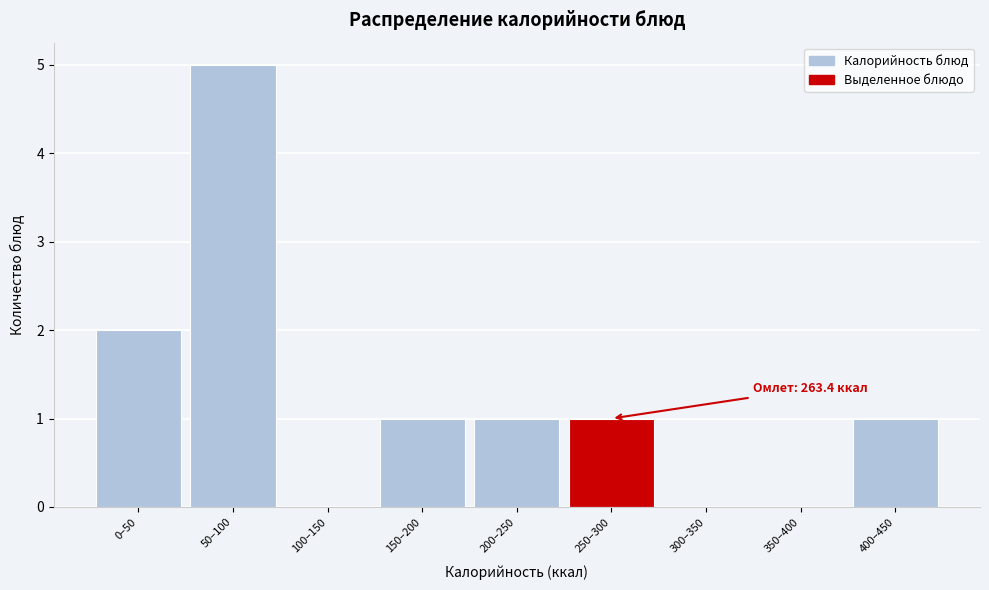

Reading left to right, extract all data points from this chart.

0–50=2	50–100=5	100–150=0	150–200=1	200–250=1	250–300=1	300–350=0	350–400=0	400–450=1